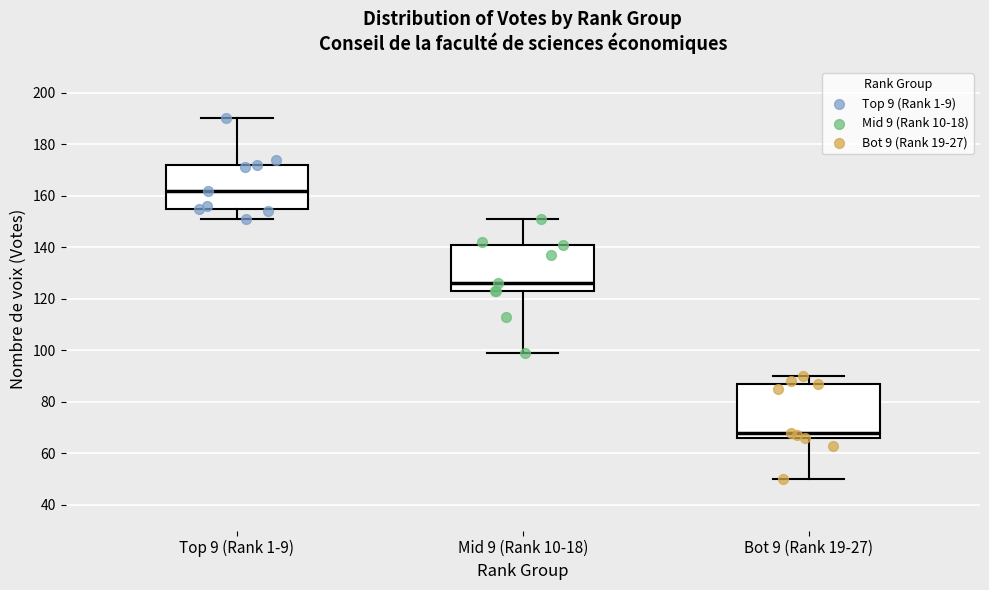

Which box is the tallest, from its lower edge to its upper edge?

Bot 9 (Rank 19-27)